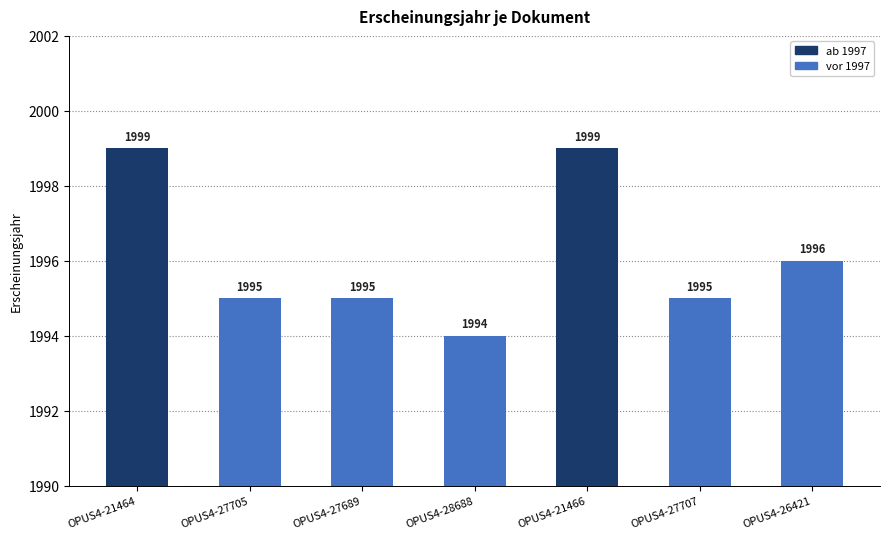

What is the label of the 2nd bar from the left?

OPUS4-27705